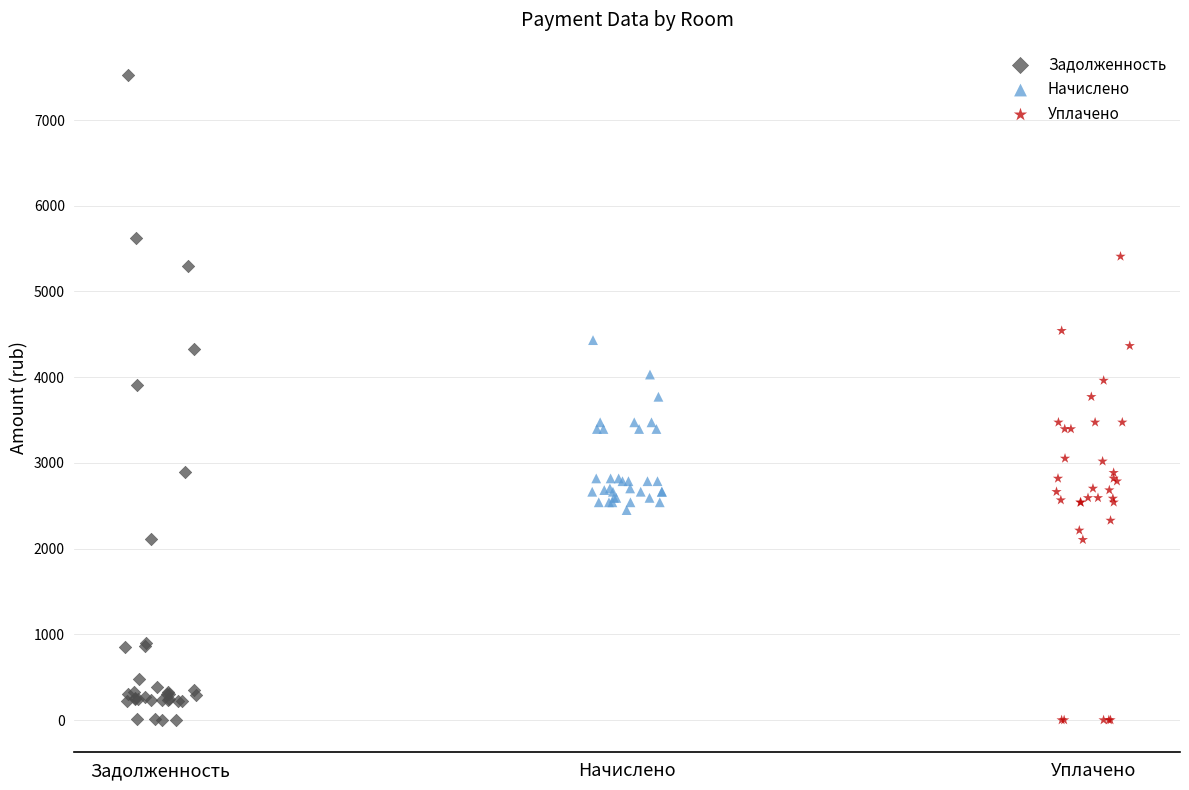

Which series reaches the maximum Y coordinate?

Задолженность